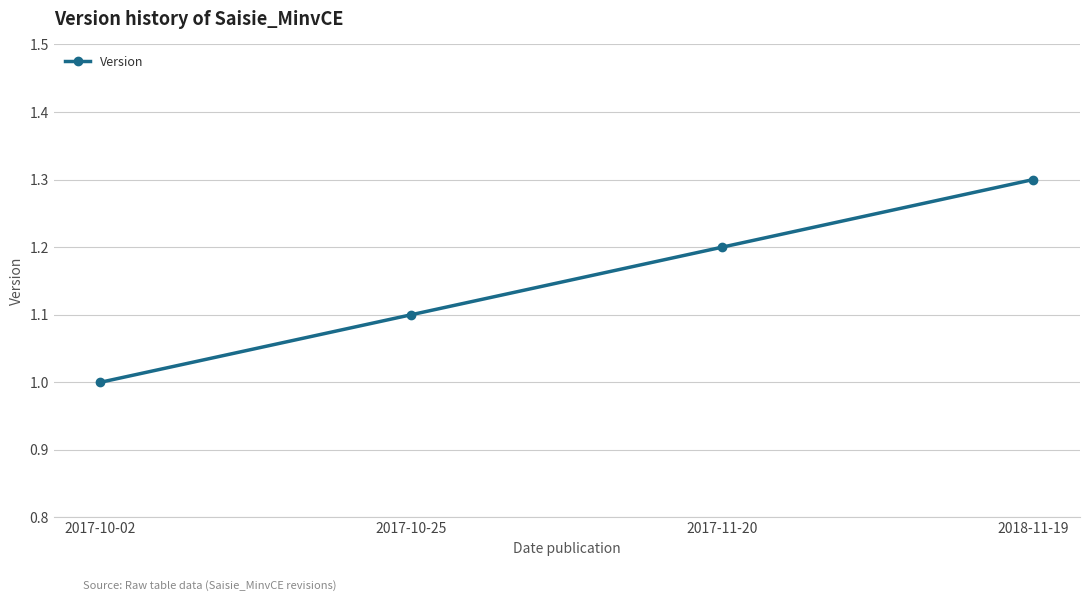

What is the difference between the maximum and minimum values?

0.3